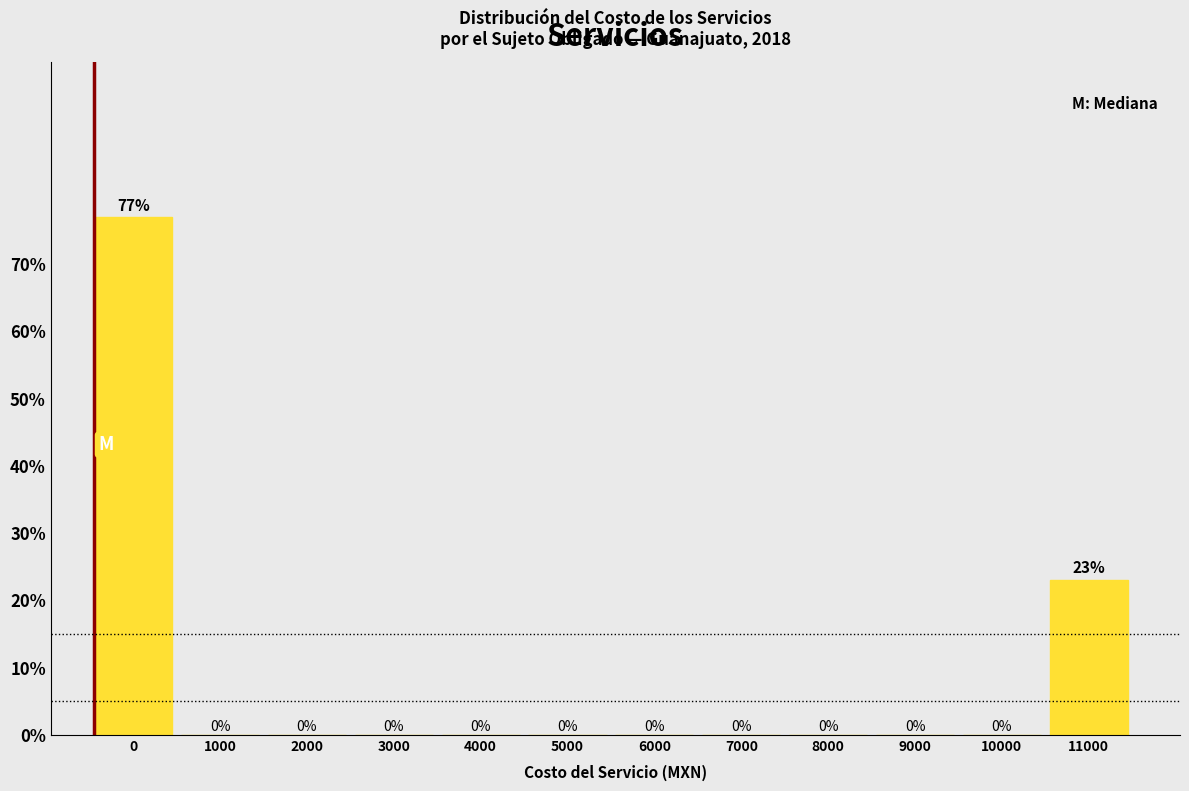

What is the maximum value shown in the chart?

76.9